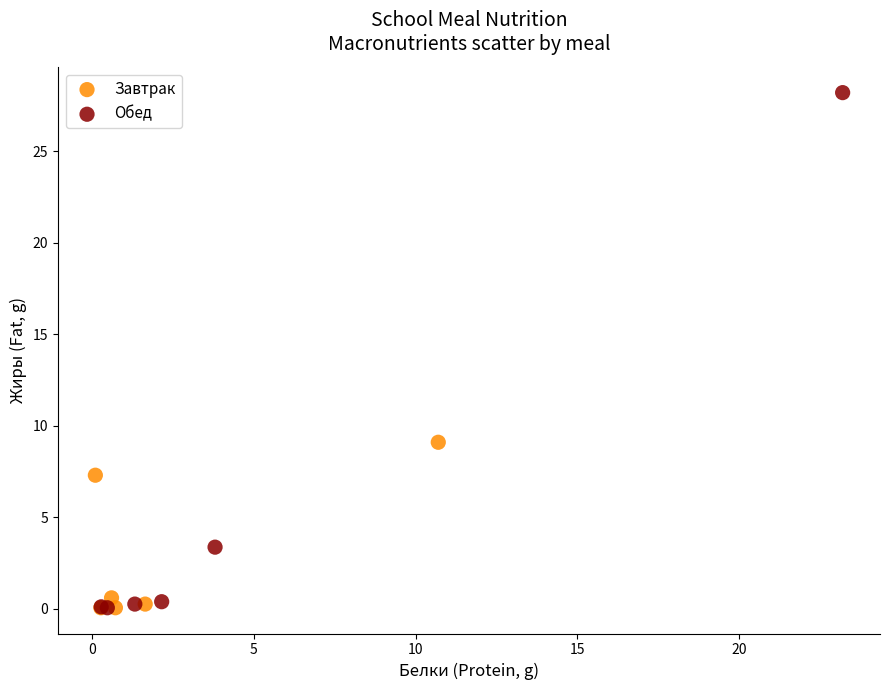

Which series contains the highest Y value?

Обед